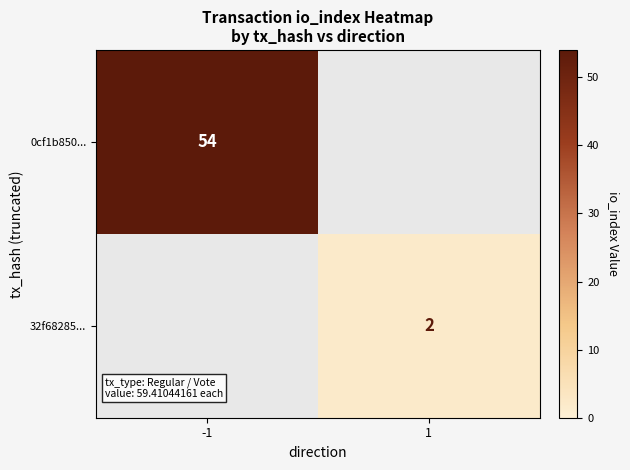

Is it true that 32f68285... equals 3 at 1?

False